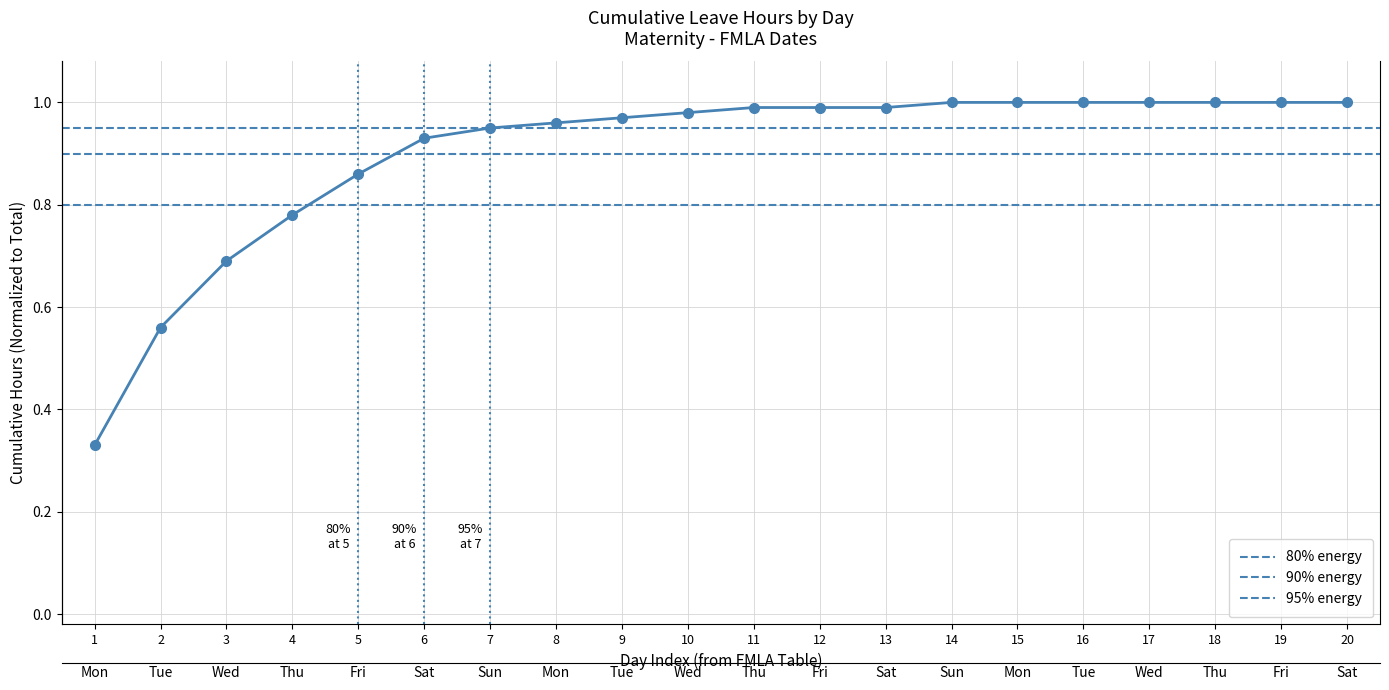

What is the minimum value shown in the chart?

0.3